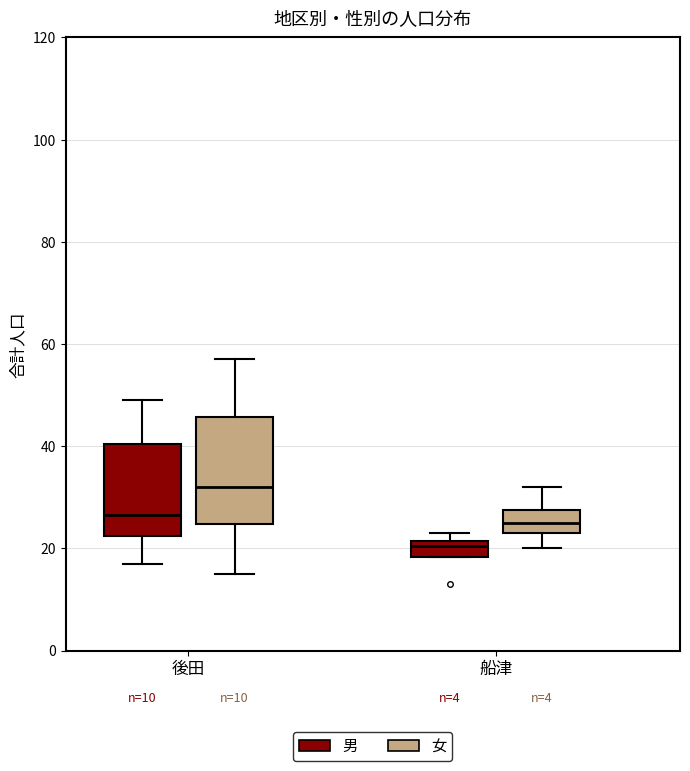

Which box's median line is the lowest?

船津 (男)